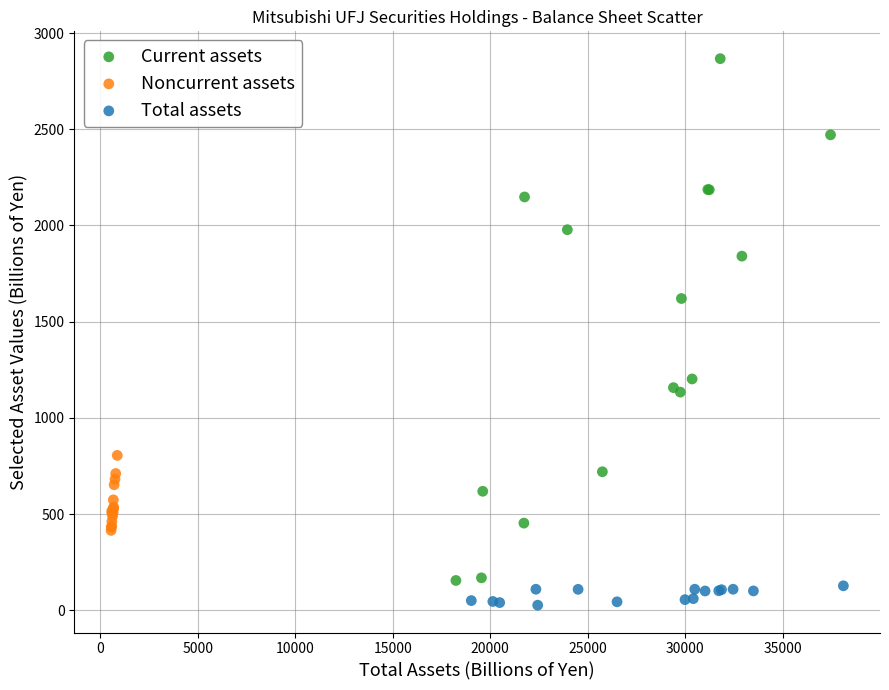

Which series has the largest Y range (max minus min)?

Current assets